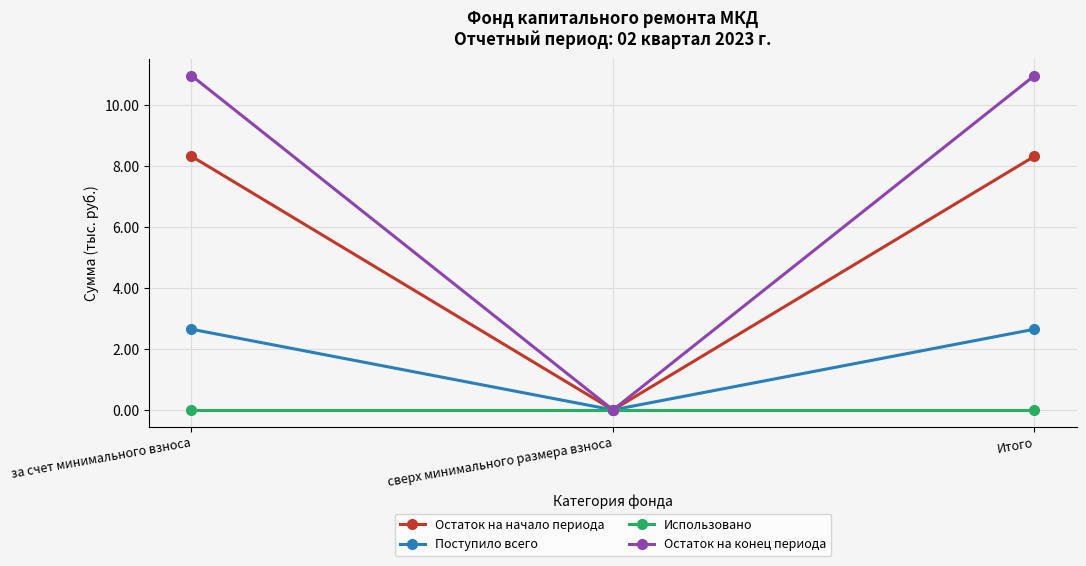

List the series in order of their overall mean, lowest first.

Использовано, Поступило всего, Остаток на начало периода, Остаток на конец периода